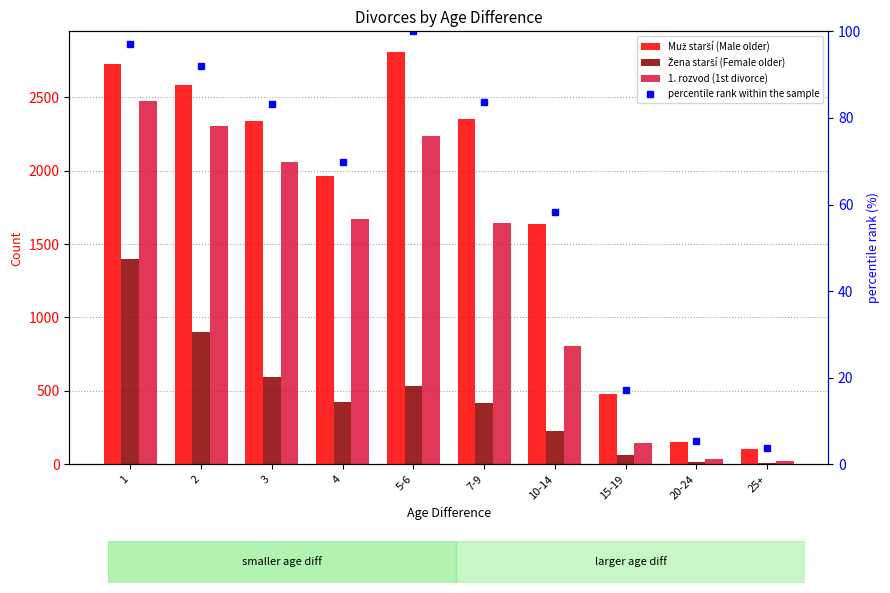

The value of Muž starší (Male older) at 25+ is 57.9. True or false?

False